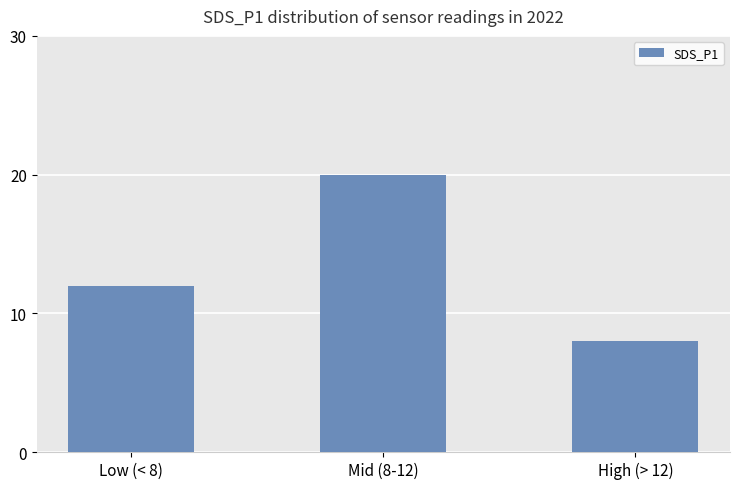

Count the number of categories in the chart.

3